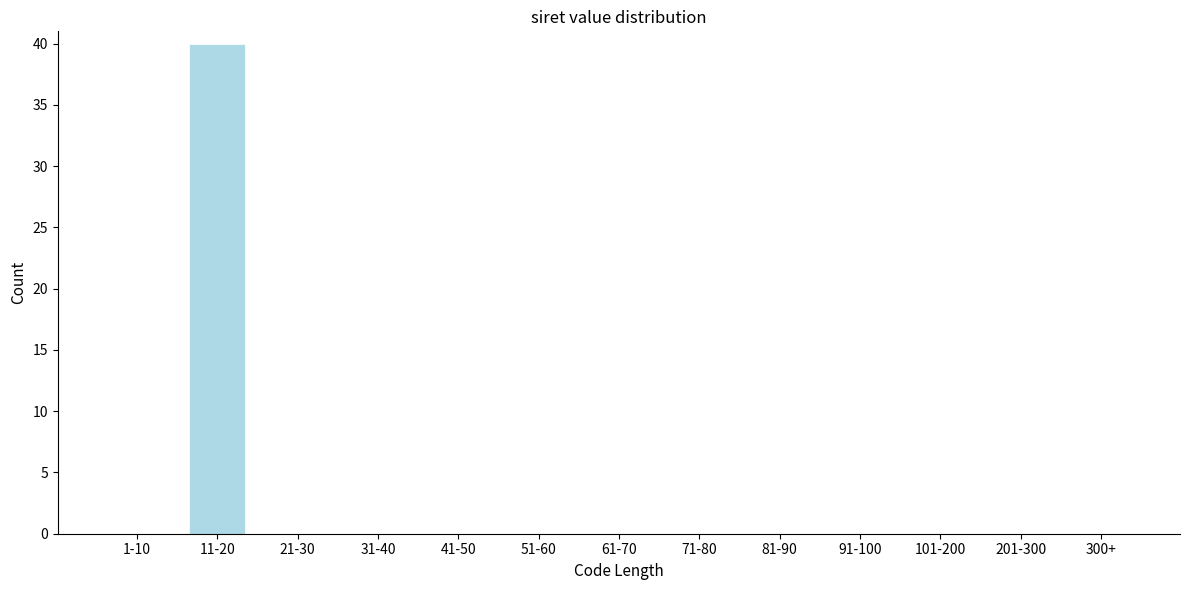

Reading right to left, extract all data points from this chart.

300+=0	201-300=0	101-200=0	91-100=0	81-90=0	71-80=0	61-70=0	51-60=0	41-50=0	31-40=0	21-30=0	11-20=40	1-10=0